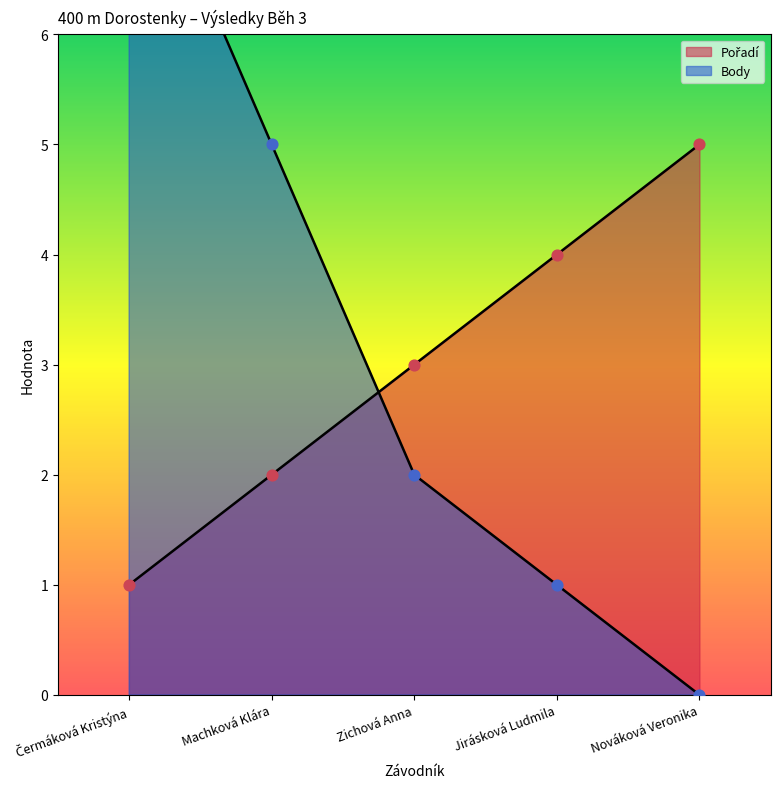

What are all the series names shown in the legend?

Pořadí, Body